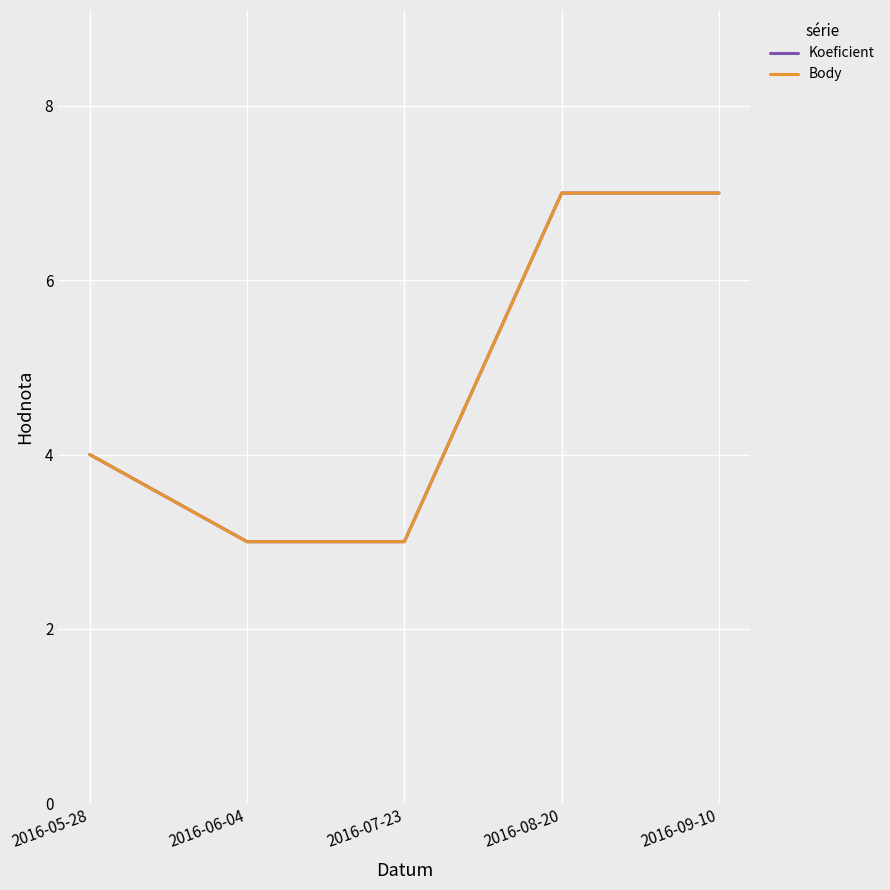

At 2016-09-10, list the series in order from largest to smallest.

Koeficient, Body